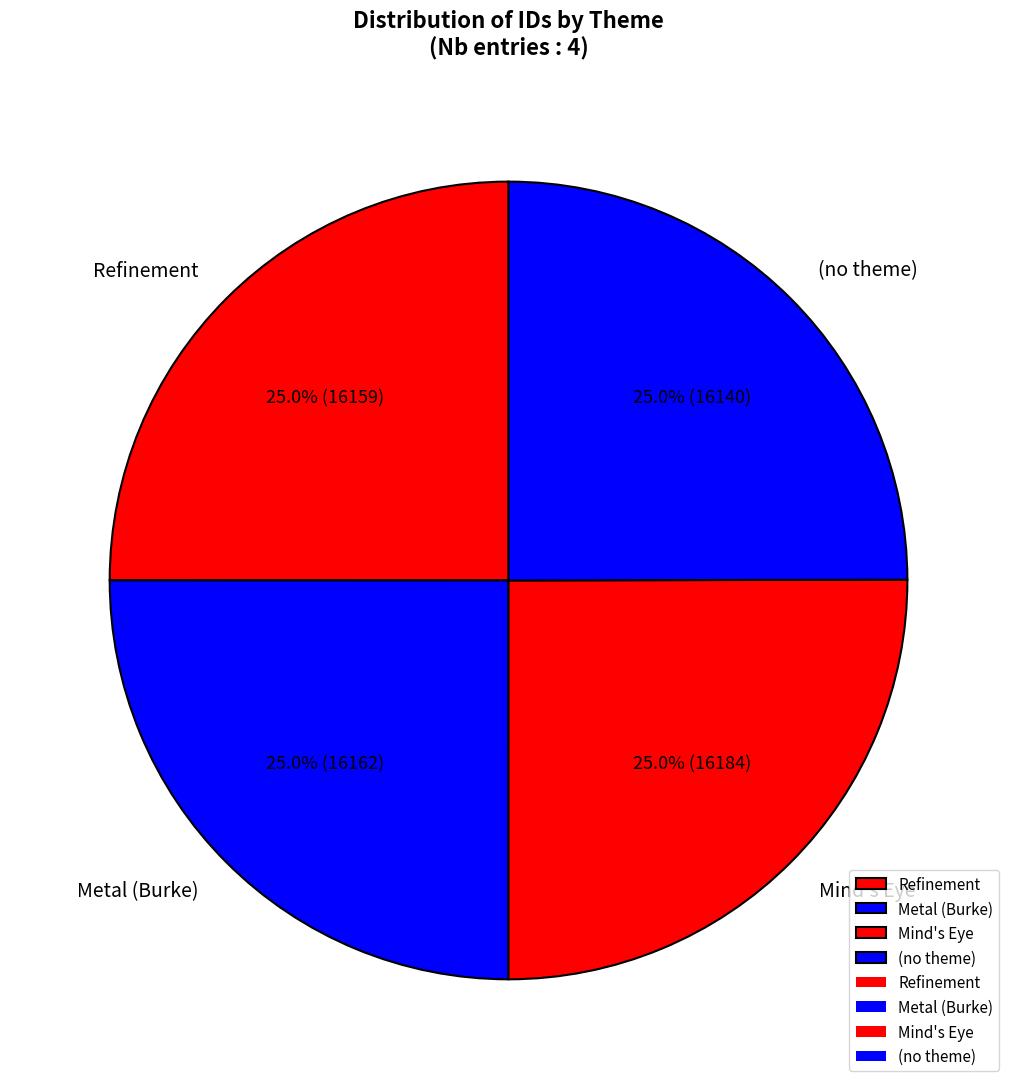

What is the ratio of the value at (no theme) to the value at Metal (Burke)?

1.0